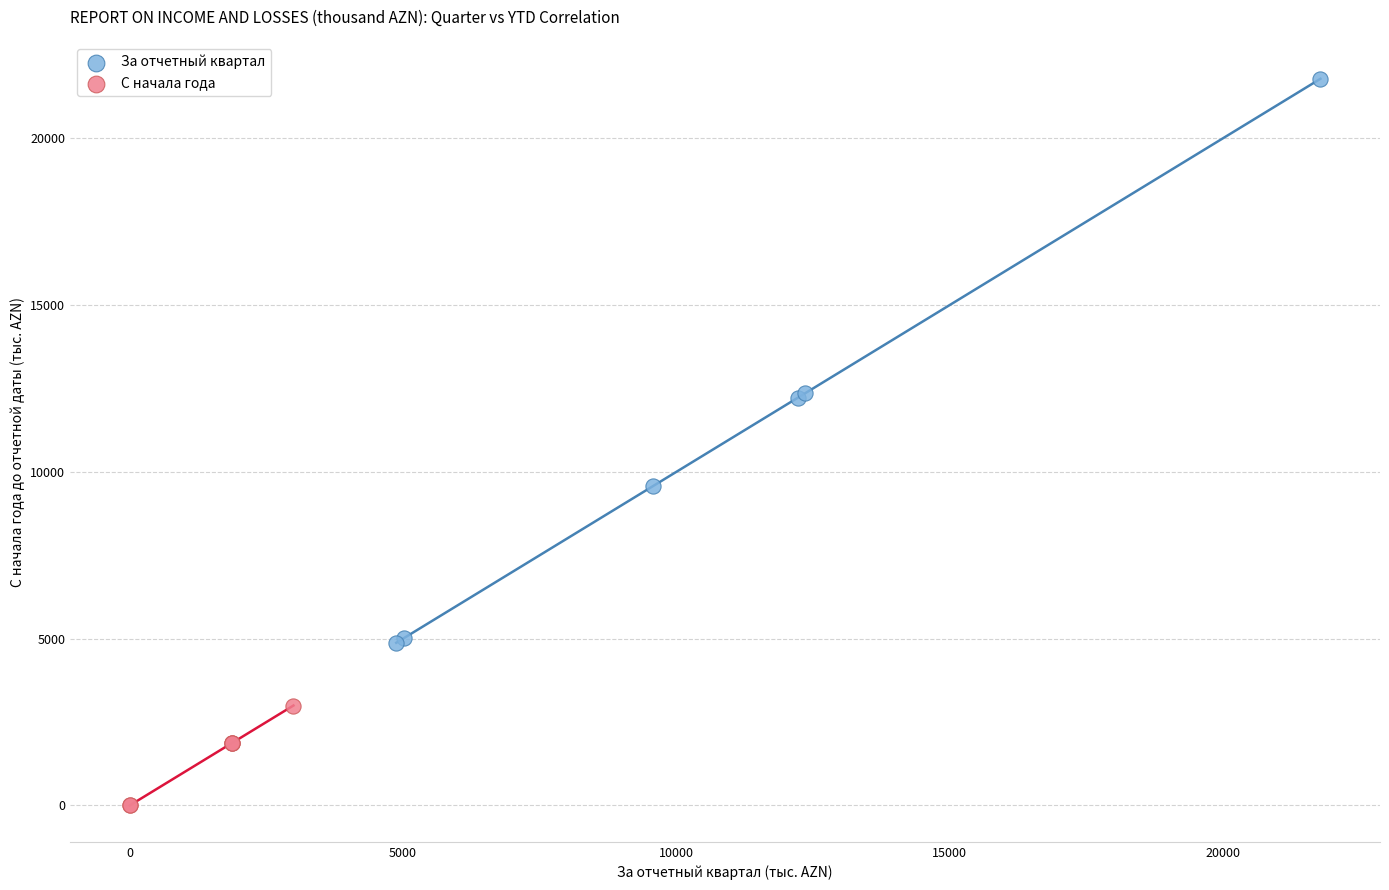

Which series contains the lowest Y value?

С начала года